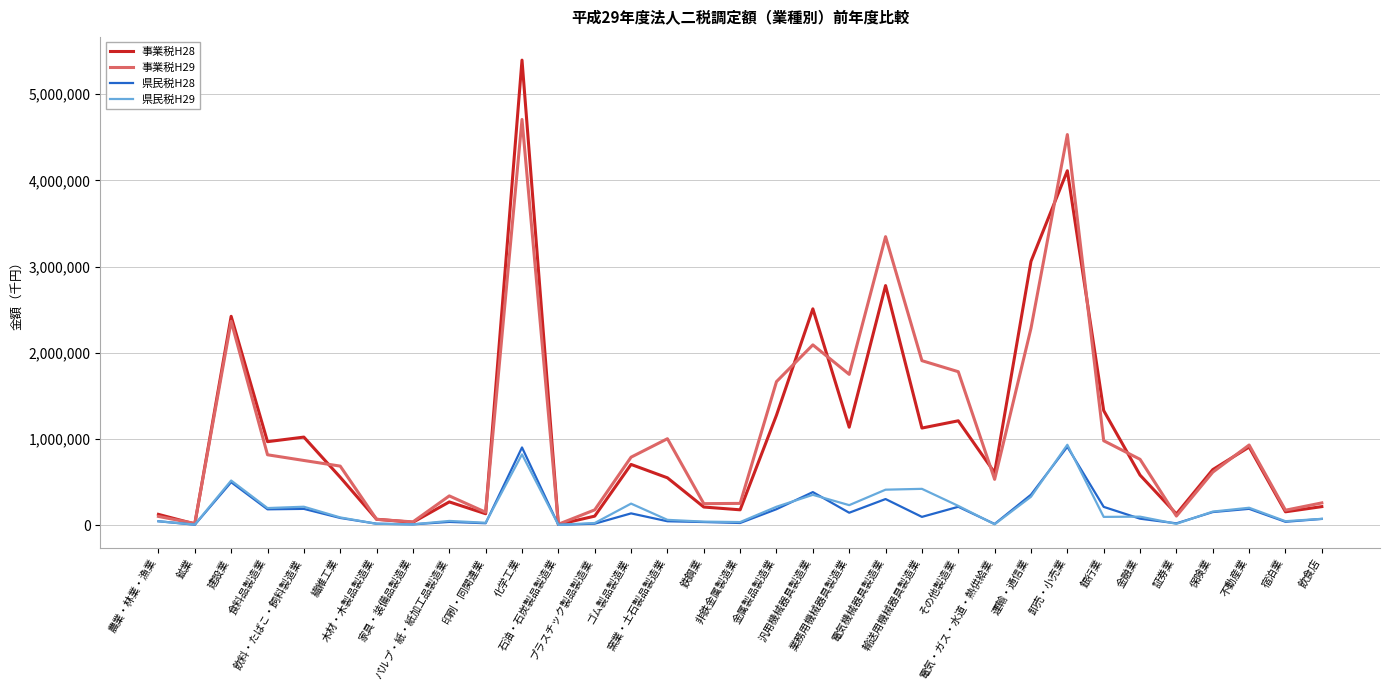

What is the greatest value displayed?

5395837